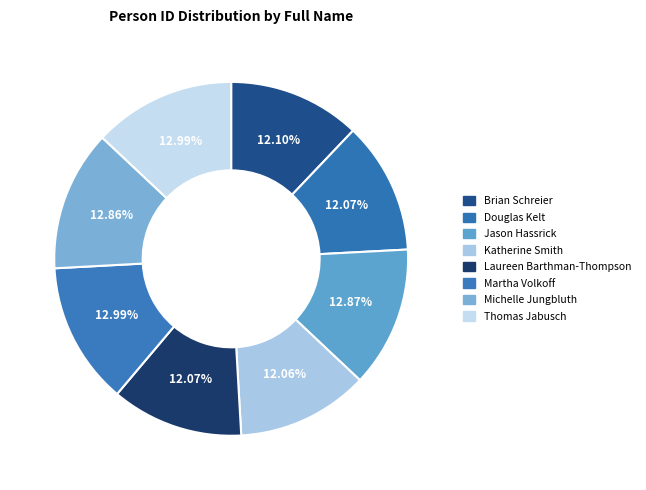

What is the total percentage of Douglas Kelt and Thomas Jabusch?

25.1%